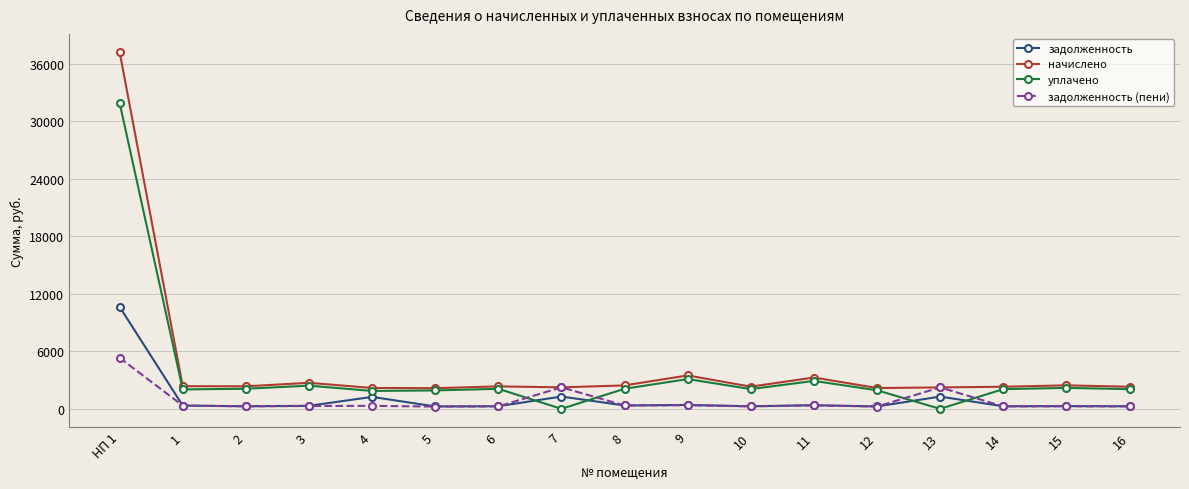

Is the value of задолженность at 12 greater than the value of уплачено at 11?

No